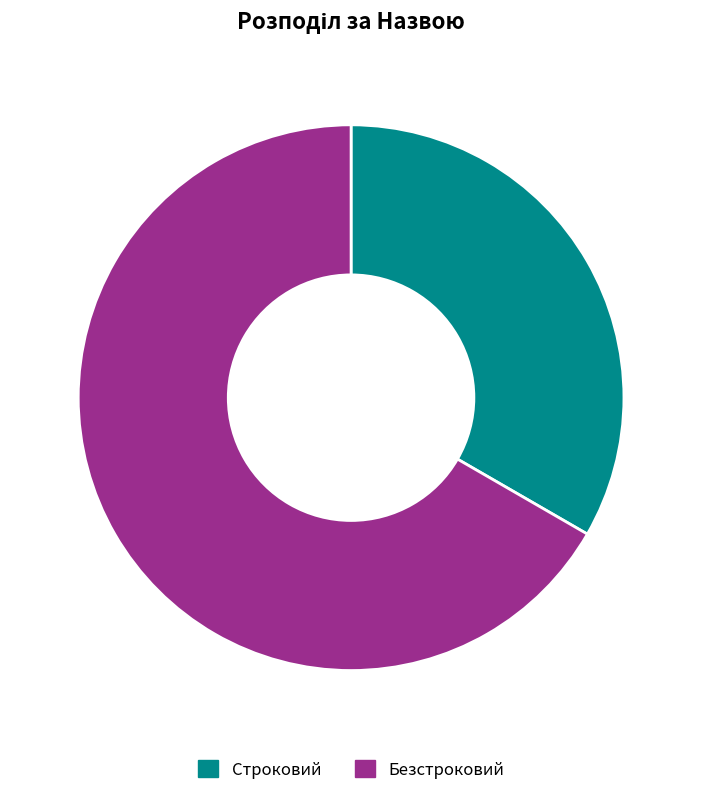

What is the smallest slice in the pie chart?

Строковий